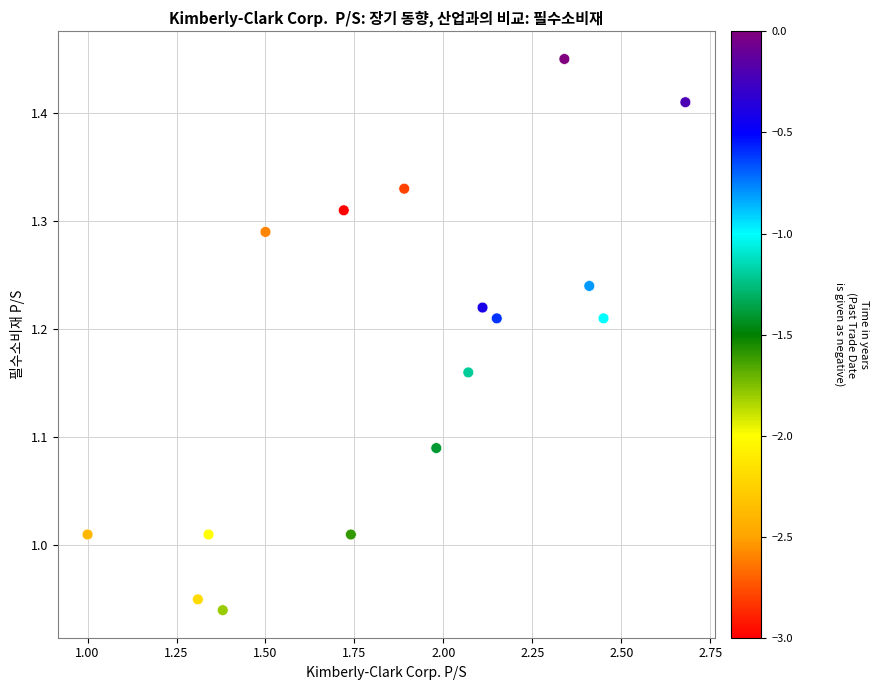

What is the range of Y values (max minus min)?

0.5